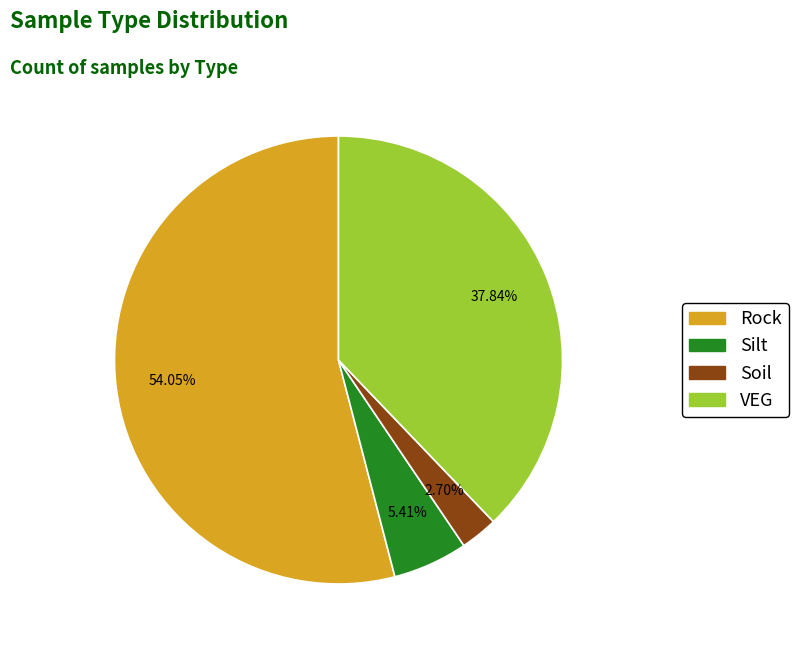

The Soil slice represents 3% of the pie. True or false?

True